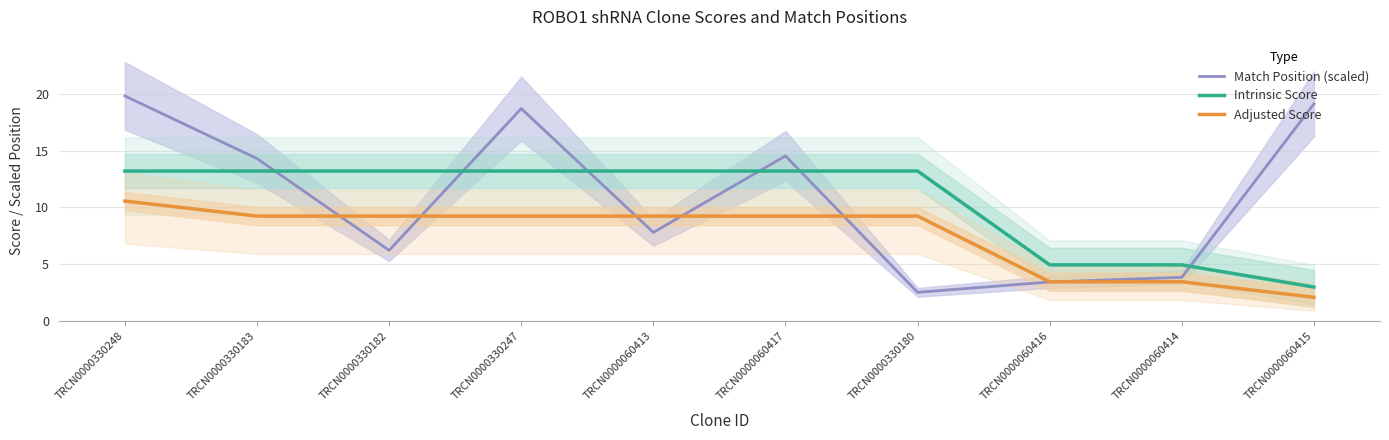

Between TRCN0000060413 and TRCN0000060416, which series saw the biggest shift?

Intrinsic Score